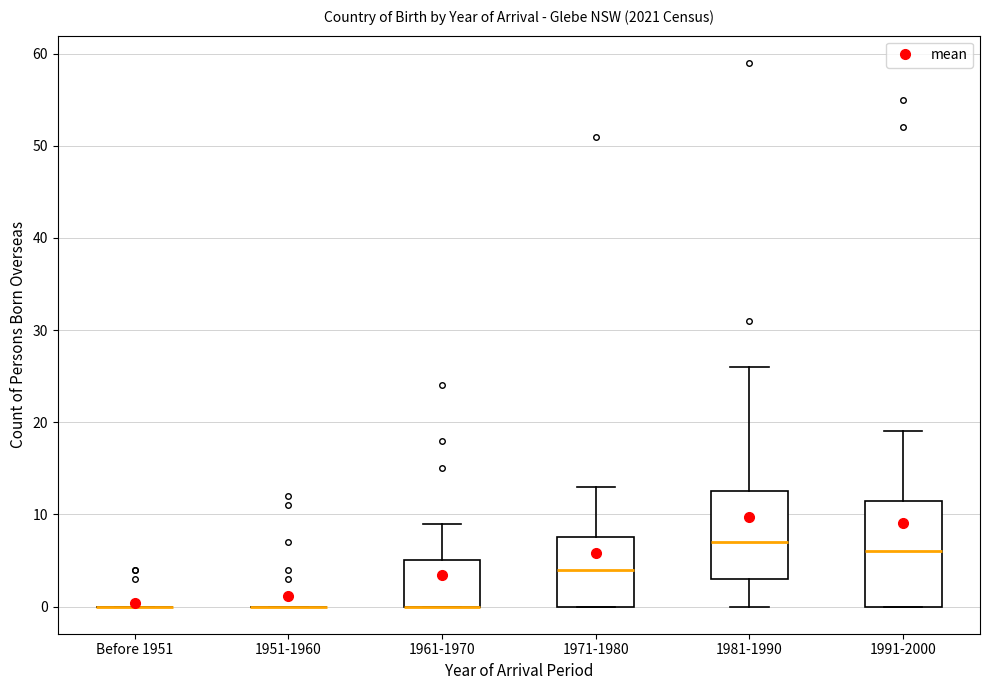

Reading left to right, read every box against the y-axis: the position of its median line, the range the box covers, and the ends of its whiskers. The values are not printed on the chart, so give them approximately, as read against the axis.

Before 1951: box collapsed to a line at 0, whiskers 0 to 0
1951-1960: box collapsed to a line at 0, whiskers 0 to 0
1961-1970: median 0 (drawn on the box's lower edge), box 0 to 5, whiskers 0 to 9
1971-1980: median 4, box 0 to 8, whiskers 0 to 13
1981-1990: median 7, box 3 to 13, whiskers 0 to 26
1991-2000: median 6, box 0 to 12, whiskers 0 to 19